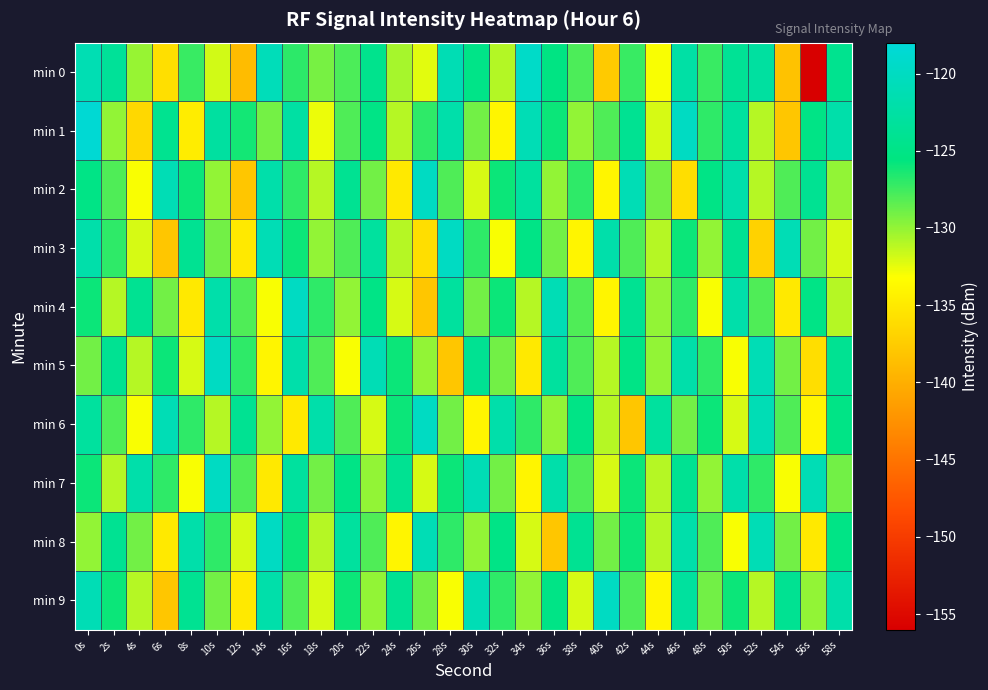

What is the total value across all series at 0s?

-1241.7